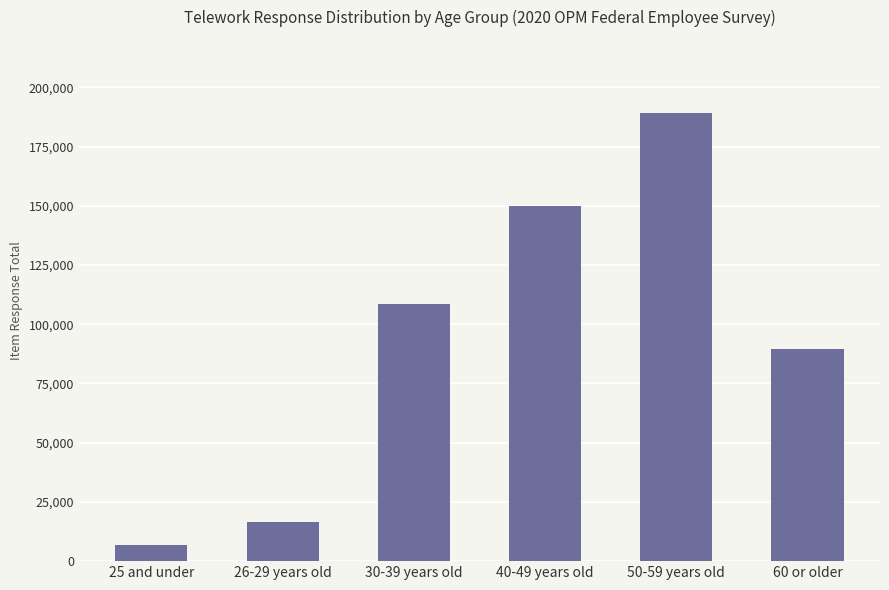

How many bars are there in total?

6